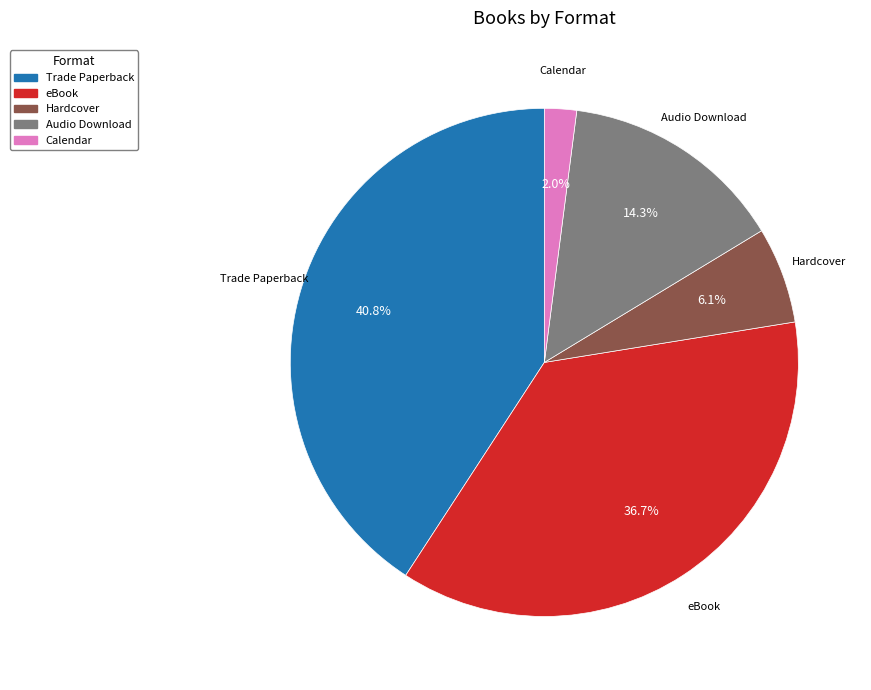

What is the total percentage of Calendar and Audio Download?

16.3%